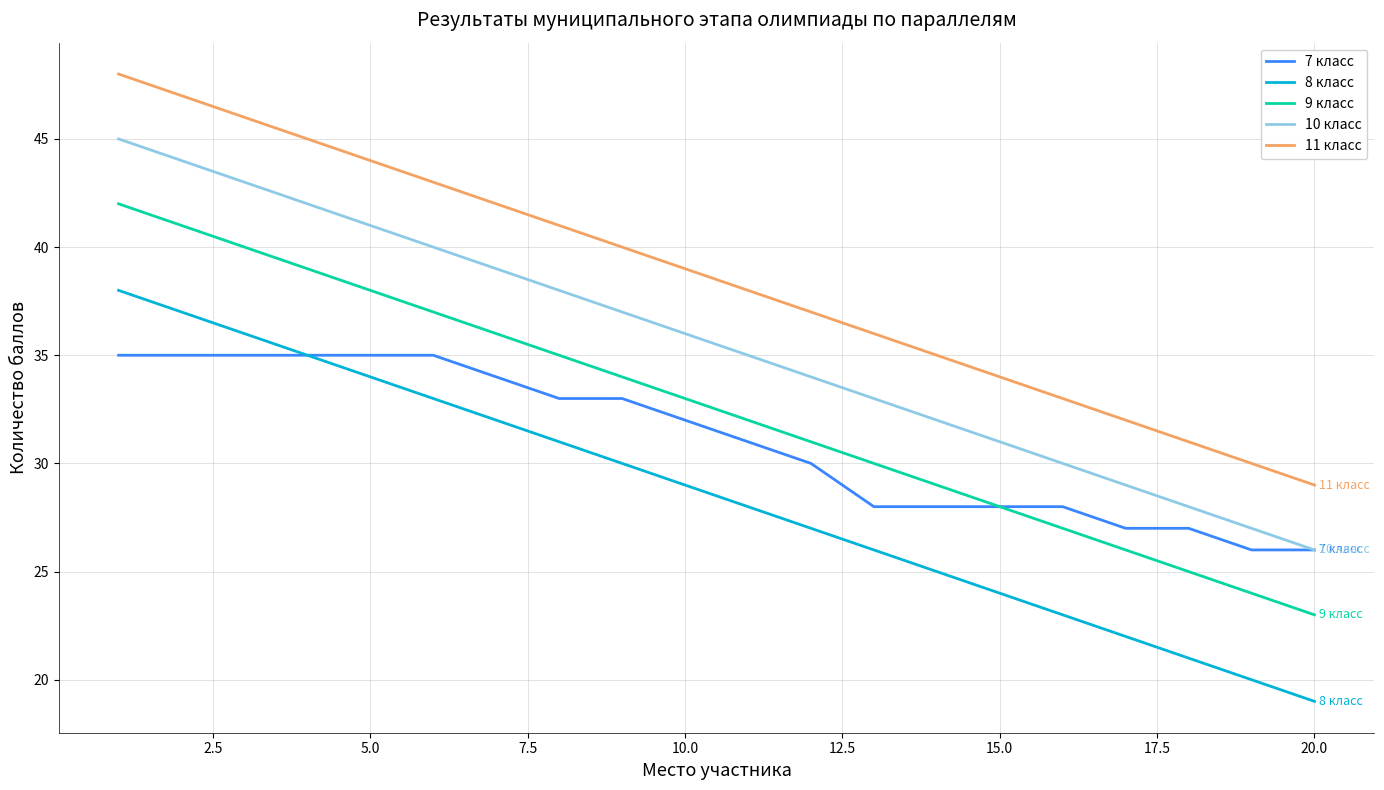

Which series has the largest total across all categories?

11 класс